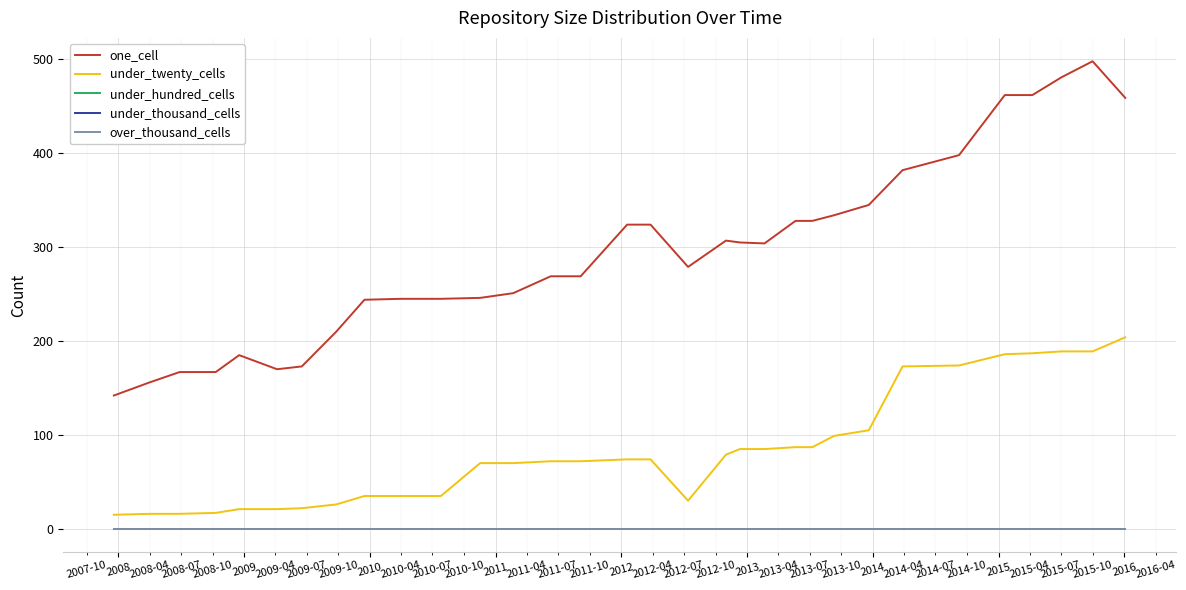

Does the chart display data point markers on the line(s)?

No